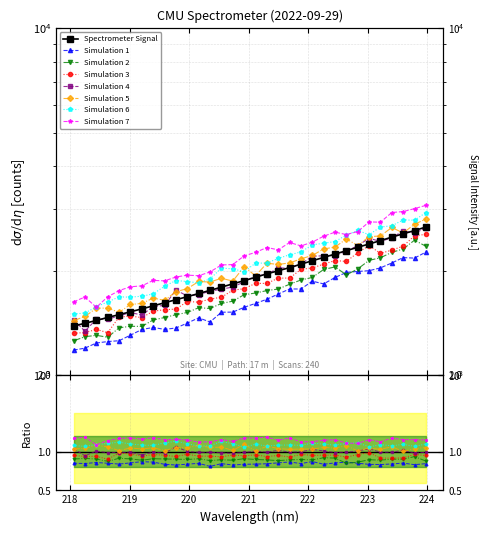

At which label is the value closest to 2026?

221.6902